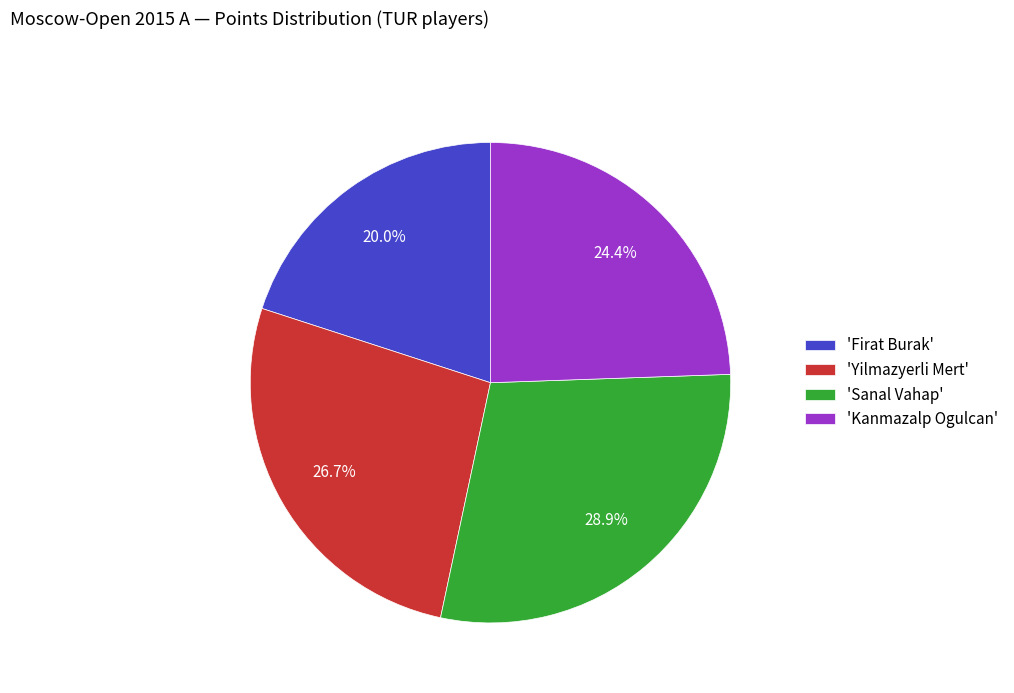

To the nearest percent, what is the difference between the largest and smallest slice percentages?

9%